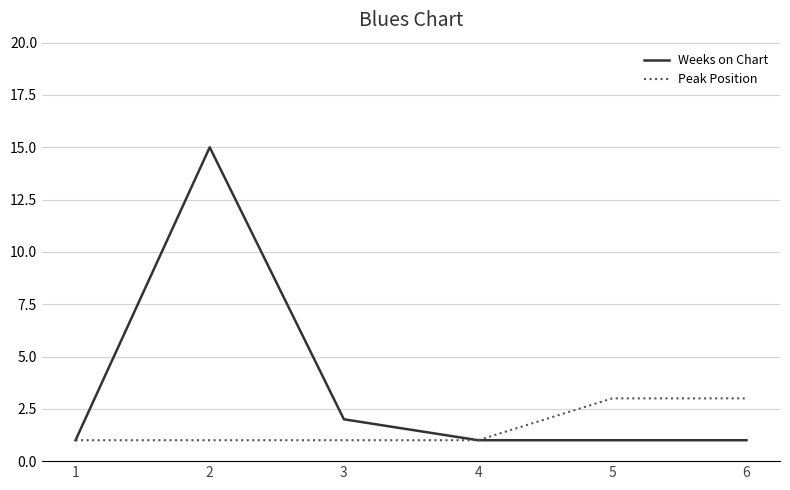

What is the maximum value for Peak Position?

3